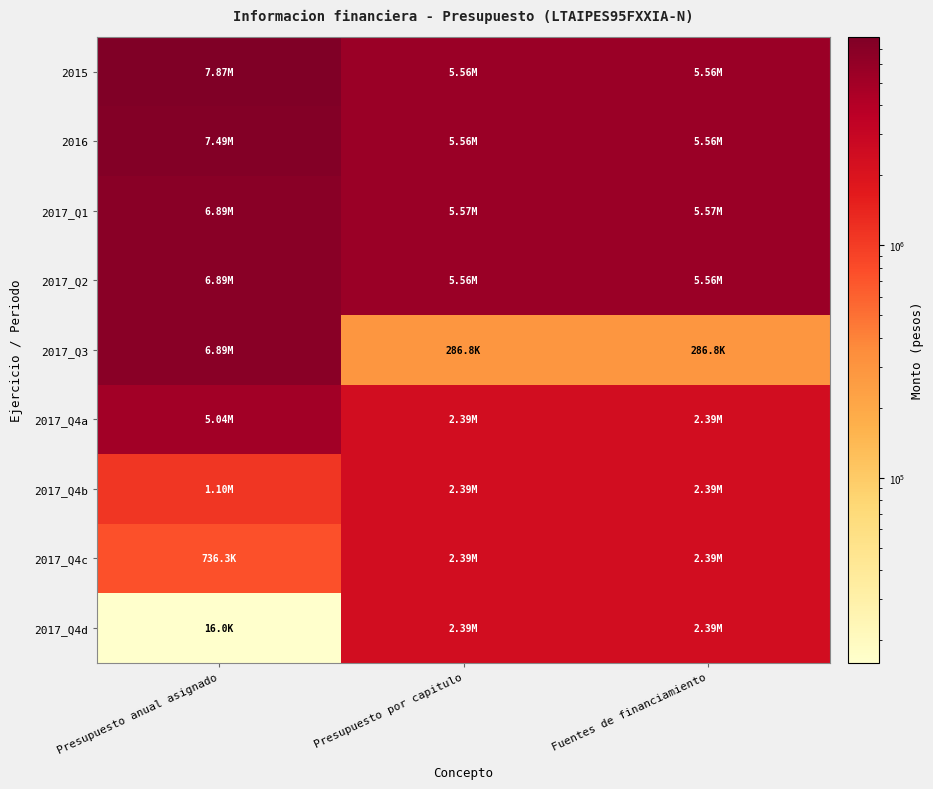

At how many categories does at least one series exceed 2634874?

3